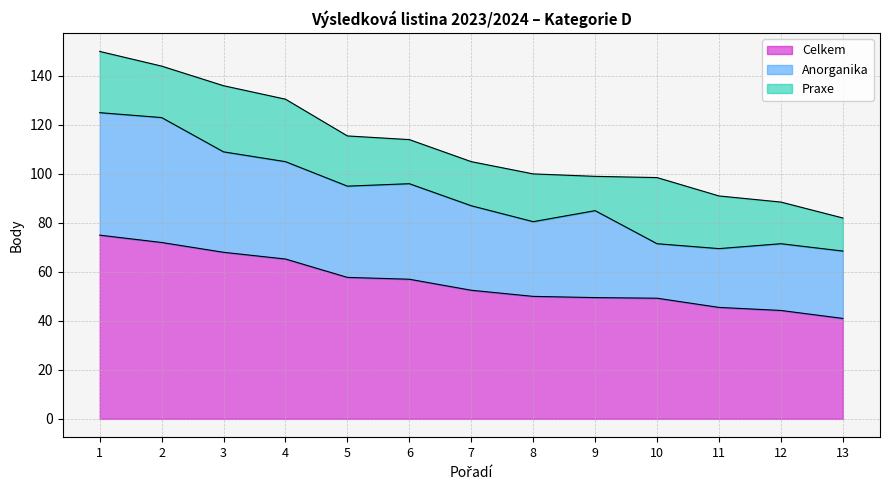

True or false: Anorganika and Celkem intersect in this chart.

False